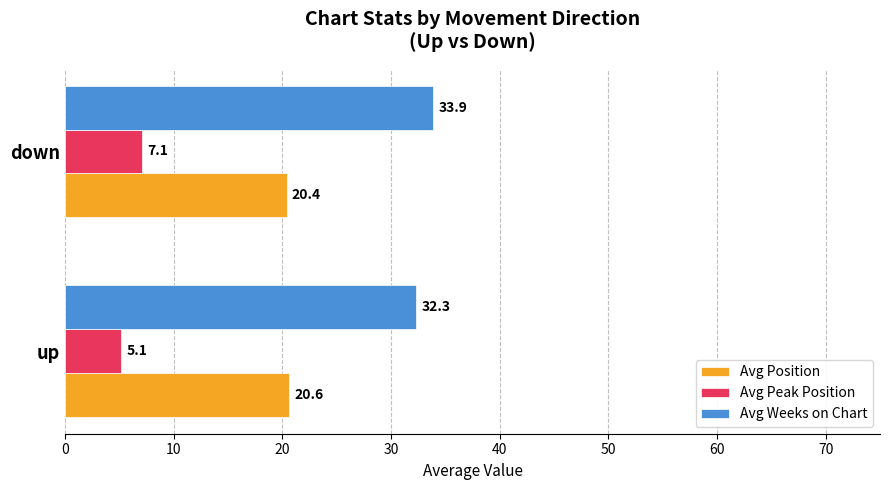

Is the value of Avg Weeks on Chart at down greater than the value of Avg Peak Position at down?

Yes